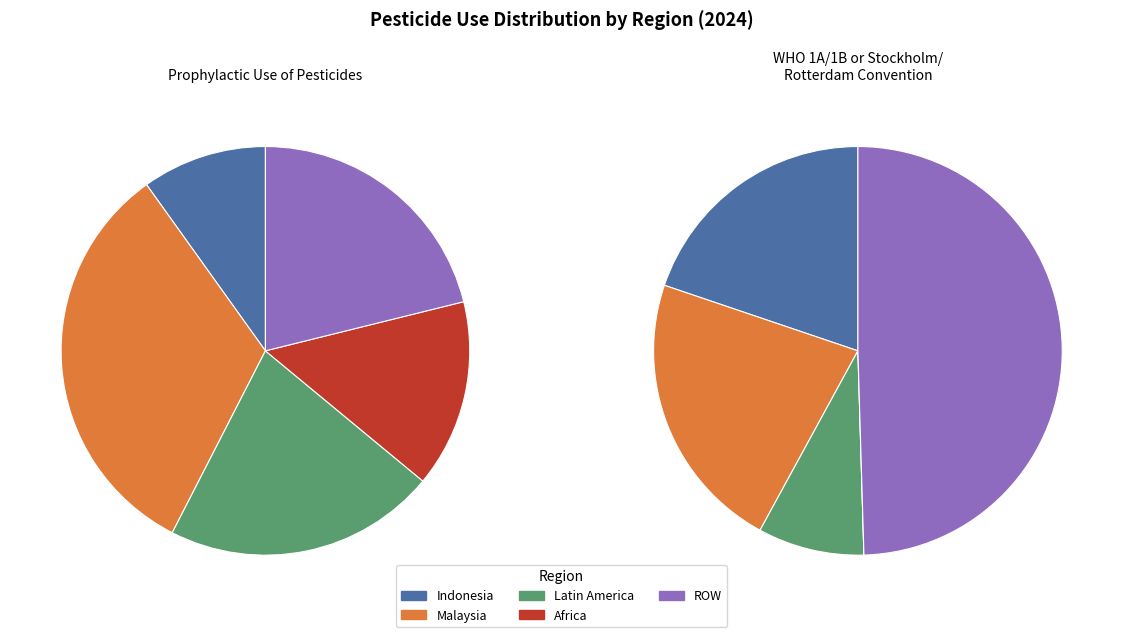

Does any single category account for the majority?

No